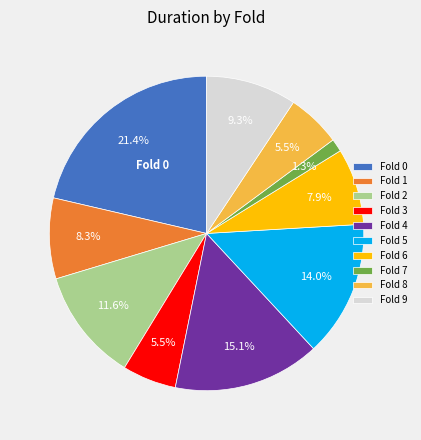

How many slices are in this pie chart?

10